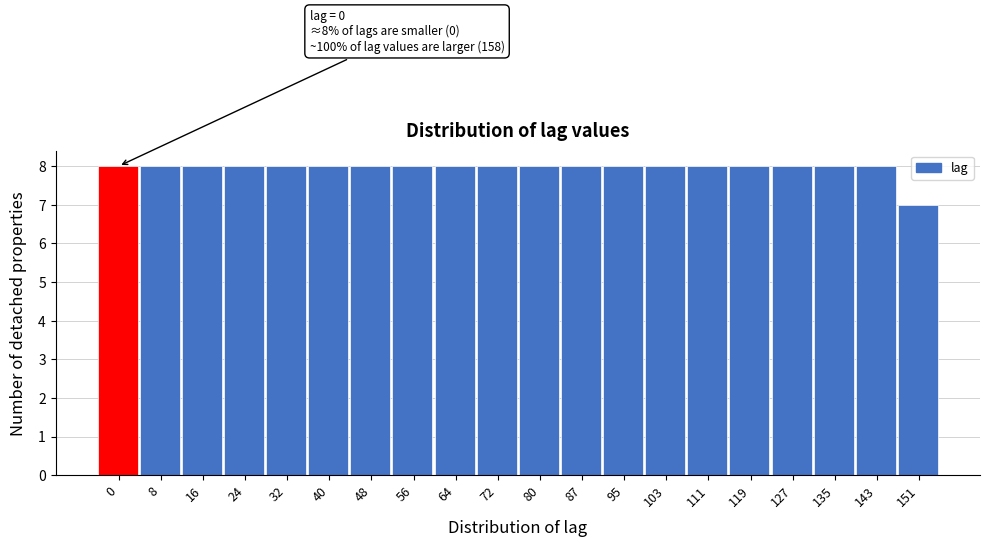

Reading right to left, list all the values displayed in this chart.

151=7	143=8	135=8	127=8	119=8	111=8	103=8	95=8	87=8	80=8	72=8	64=8	56=8	48=8	40=8	32=8	24=8	16=8	8=8	0=8